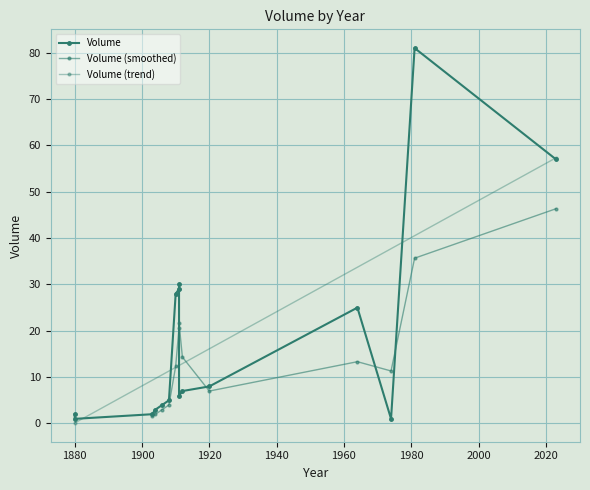

How many points are lower than both their immediate neighbors (excluding endpoints)?

3